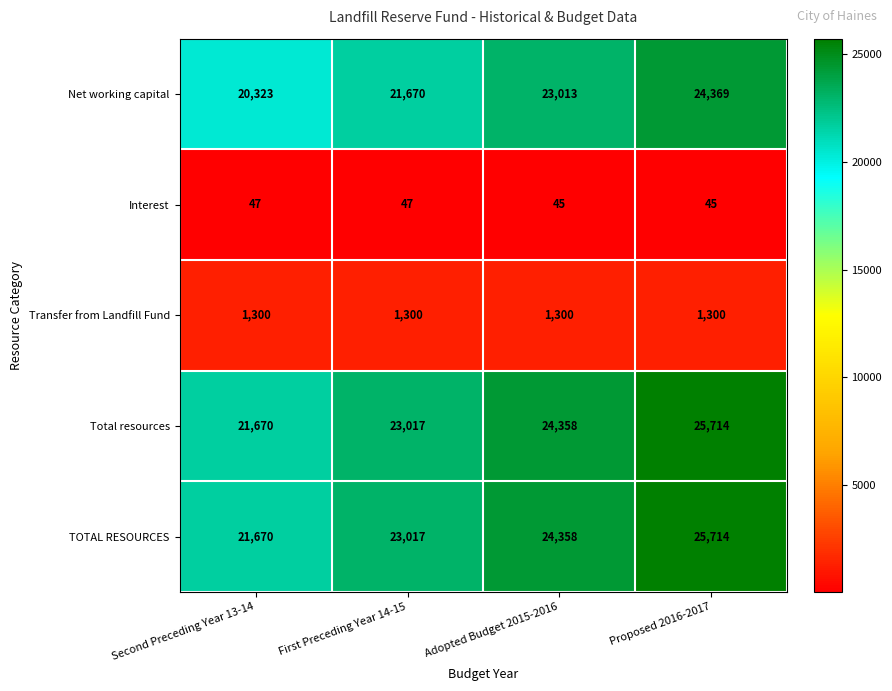

Count the number of categories in the chart.

4